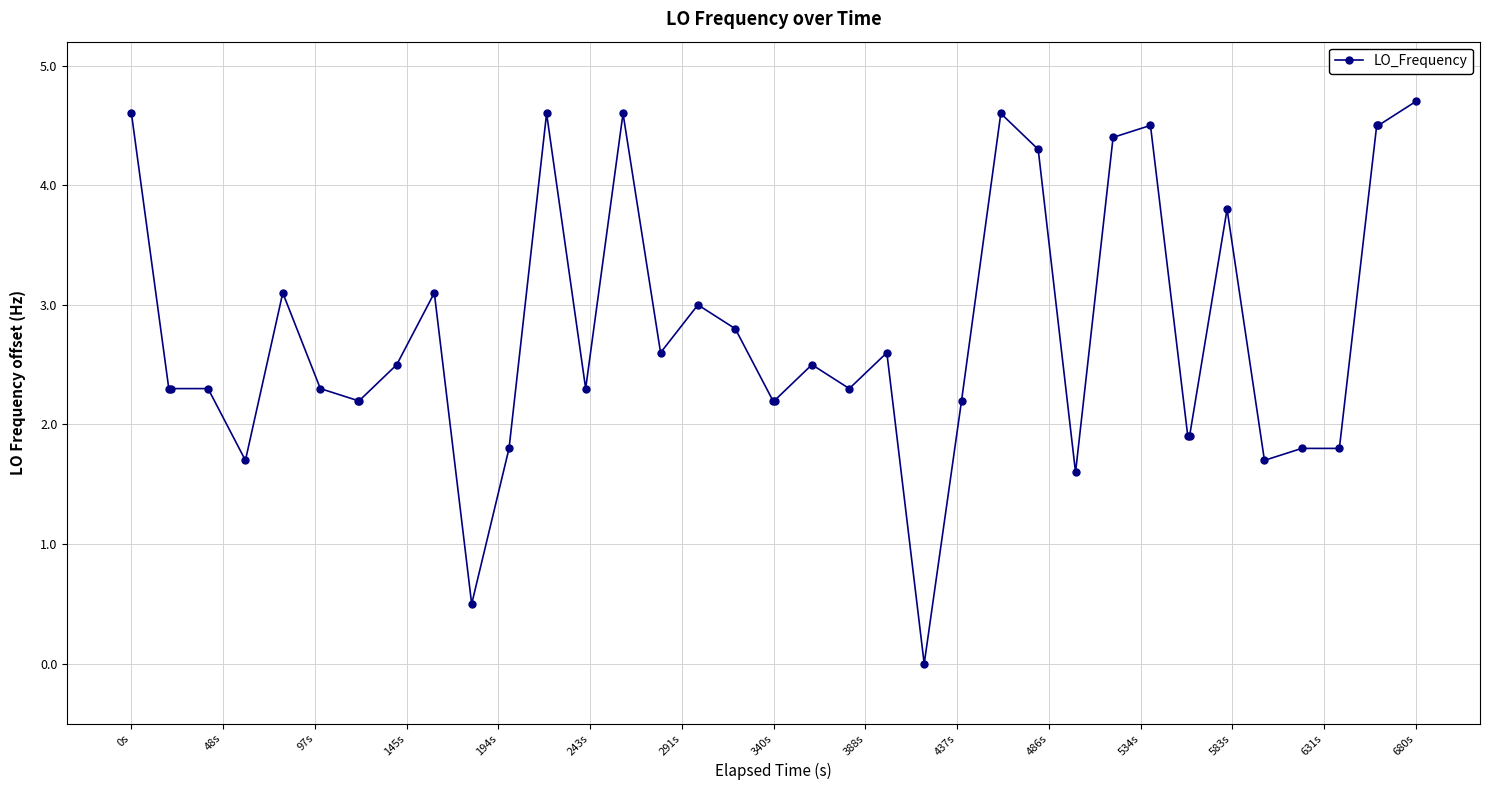

What is the value of the 13th point from the left?

1.8